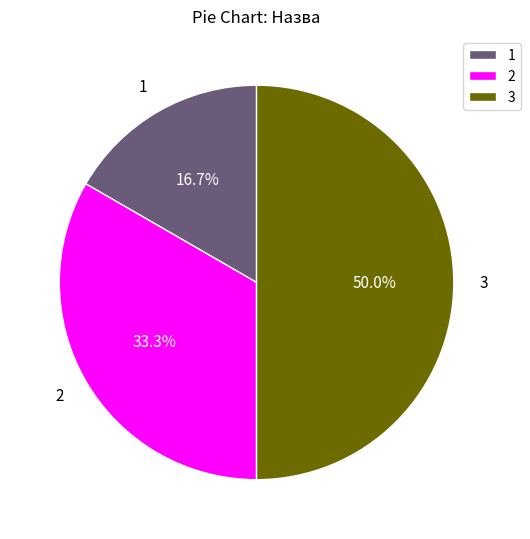

Which has a higher value, 2 or 3?

3